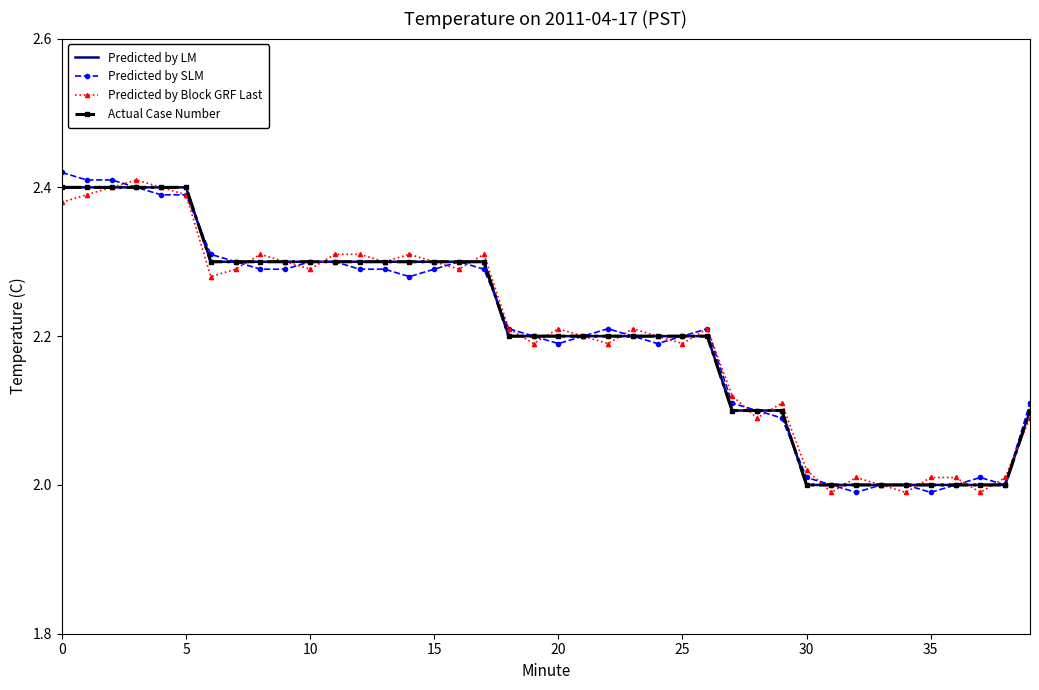

Rank the series by their maximum value, from lowest to highest.

Predicted by LM, Actual Case Number, Predicted by Block GRF Last, Predicted by SLM